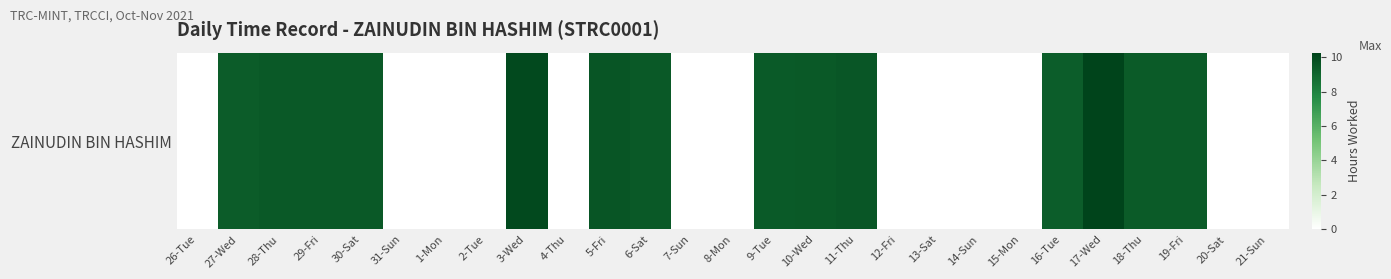

Count the number of data series in this chart.

1